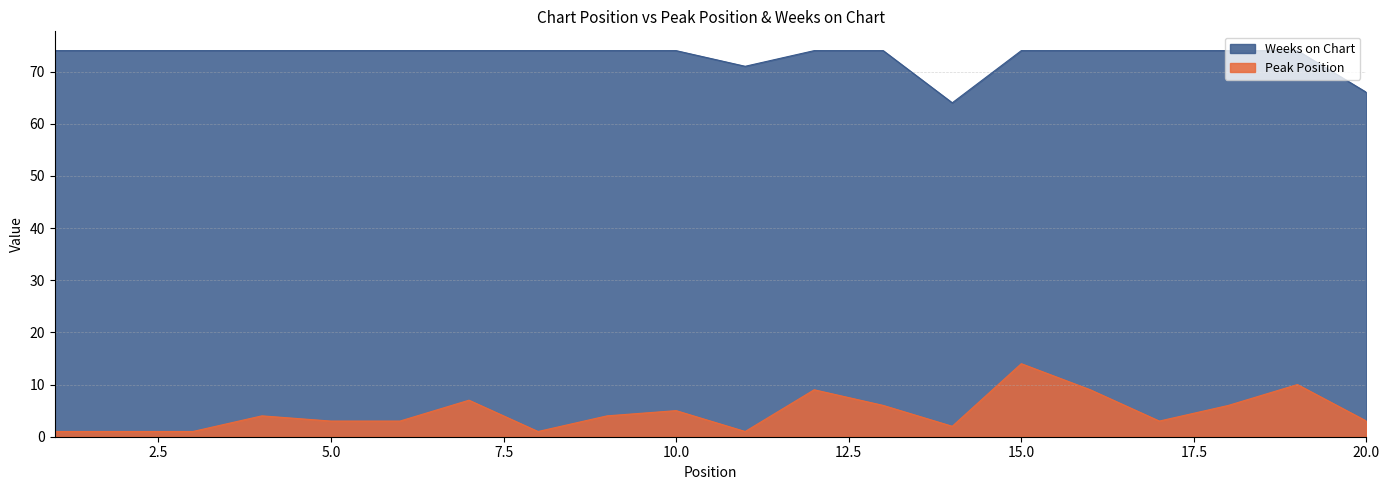

Does the chart have visible grid lines?

Yes